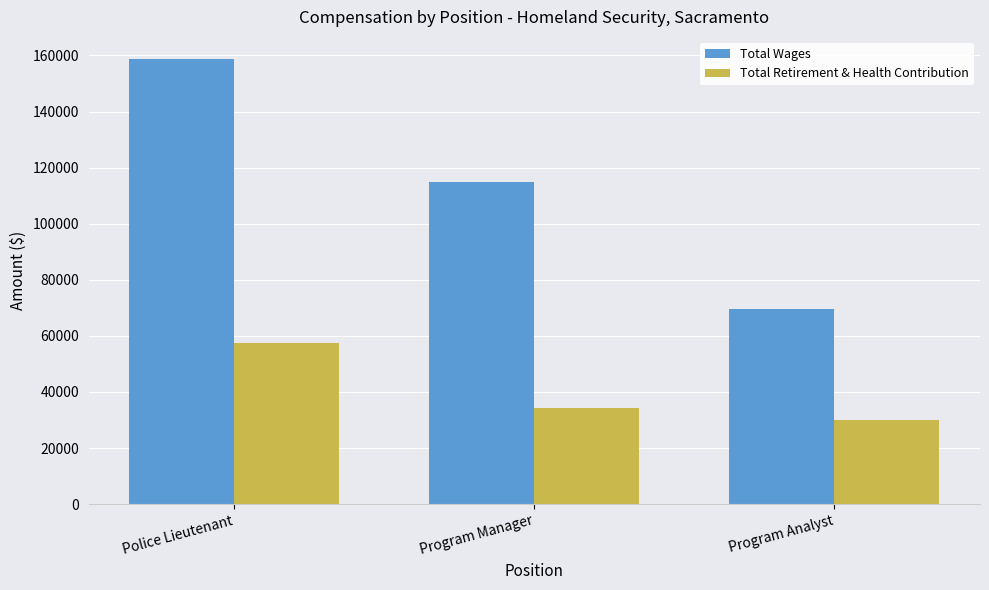

How many categories are shown in the chart?

3